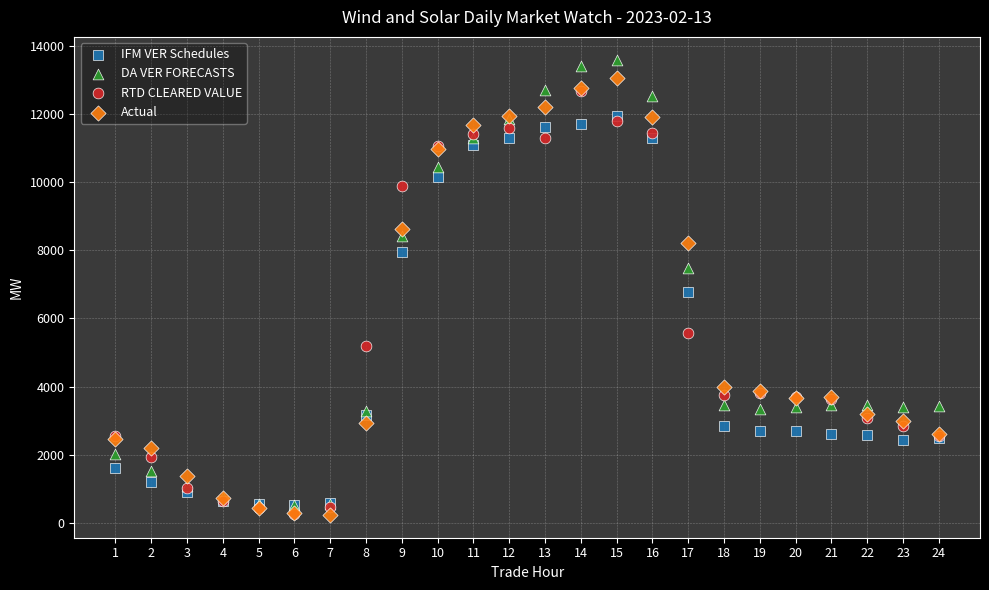

Which series contains the highest Y value?

DA VER FORECASTS